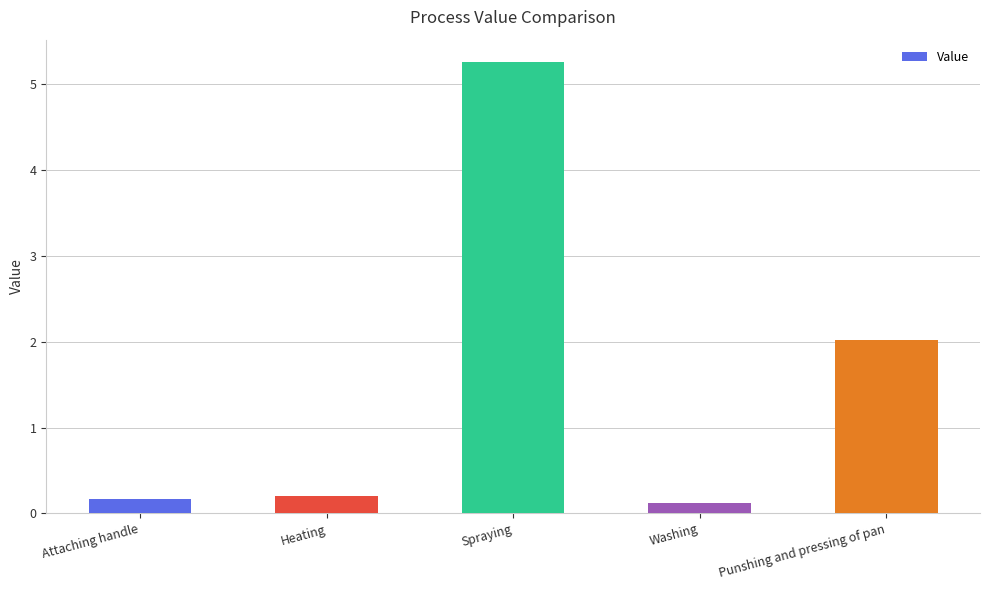

What is the difference between the maximum and minimum values?

5.1